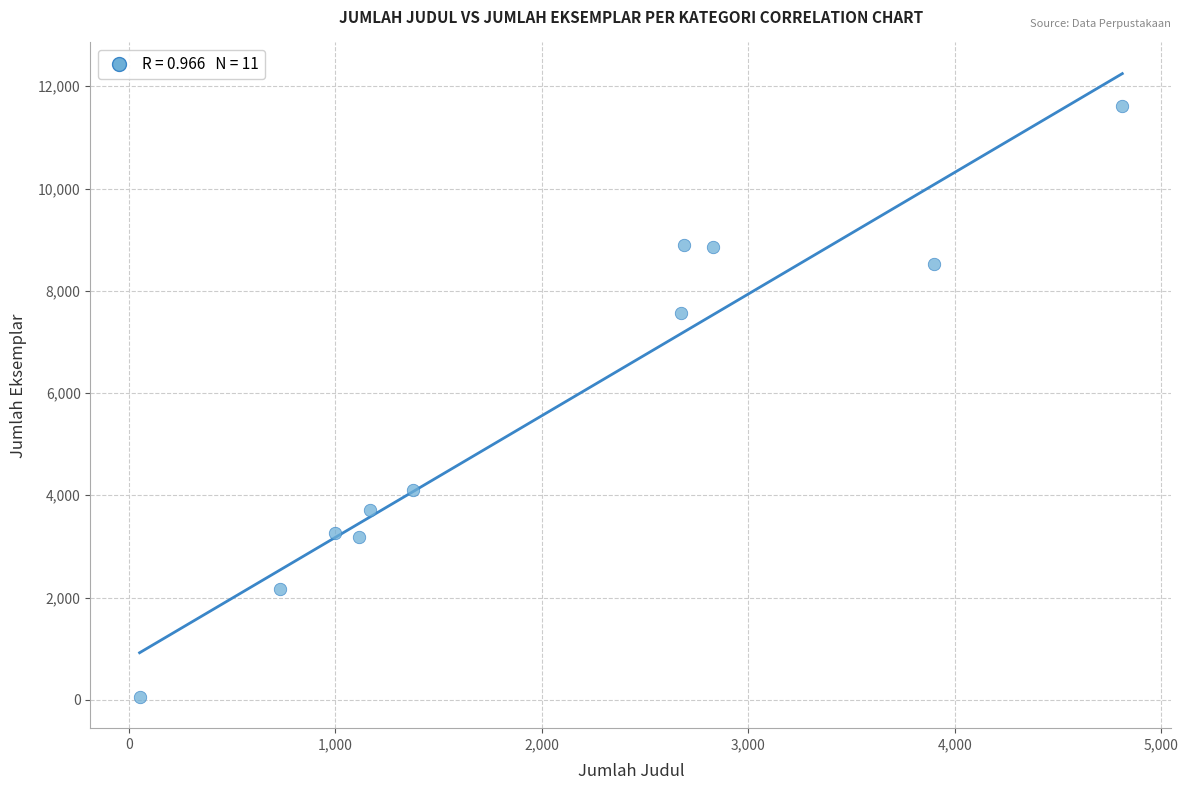

What is the range of Y values (max minus min)?

11556